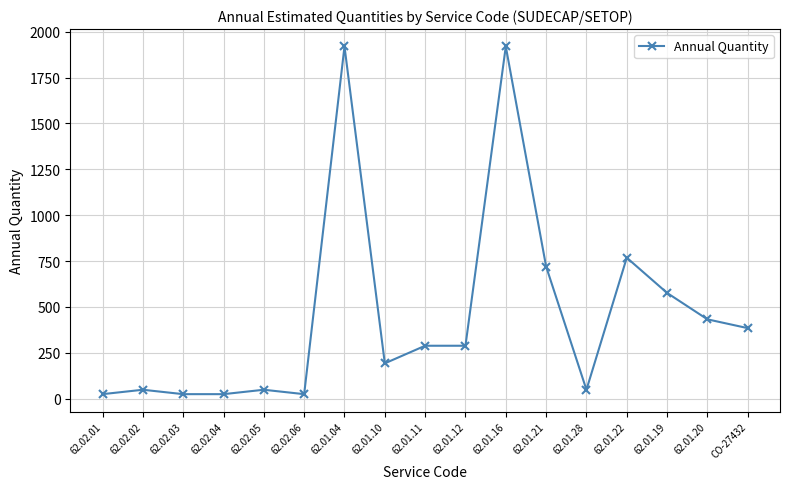

The value at 62.02.05 is 48. True or false?

True